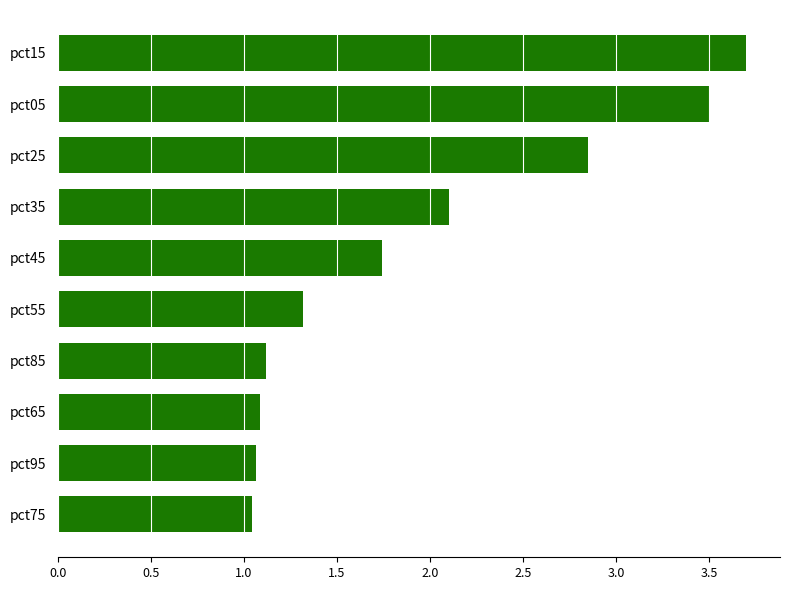

Count the number of categories in the chart.

10